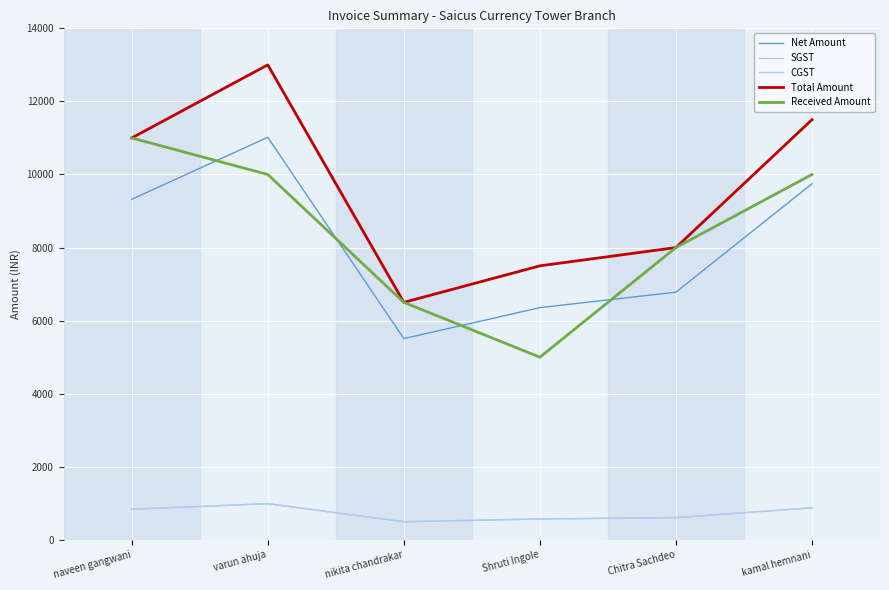

At which category does Total Amount reach its first local peak?

varun ahuja